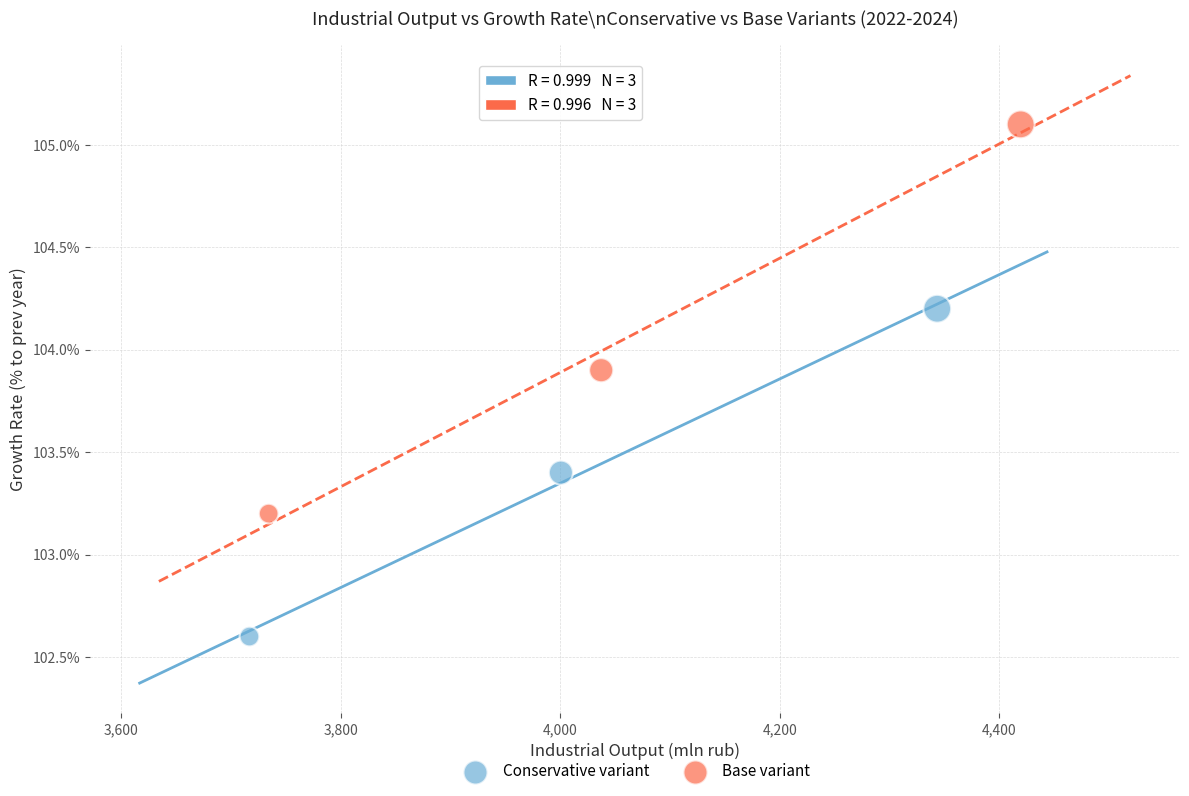

Which series contains the highest Y value?

Base variant